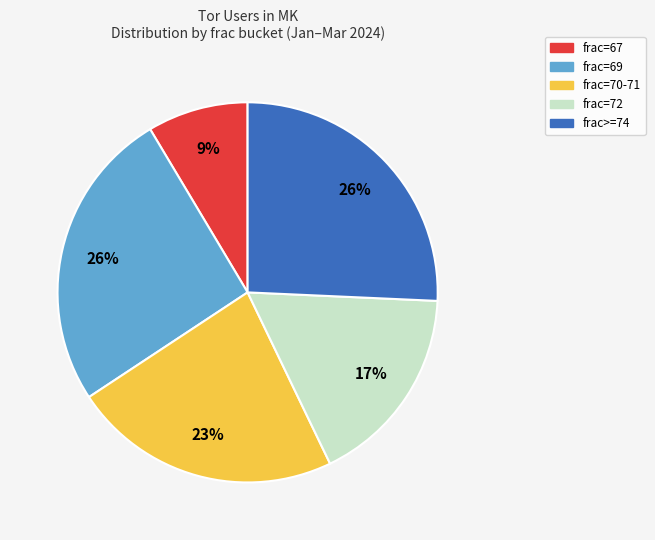

Is it true that frac=70-71 is 32% of the pie?

False